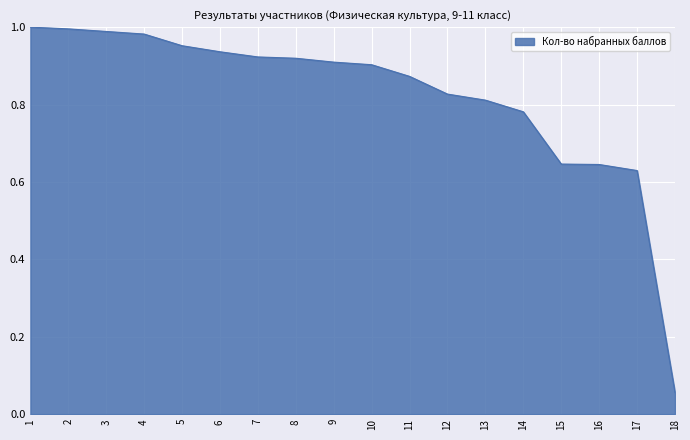

Where is the data nearest to the value 0?

18